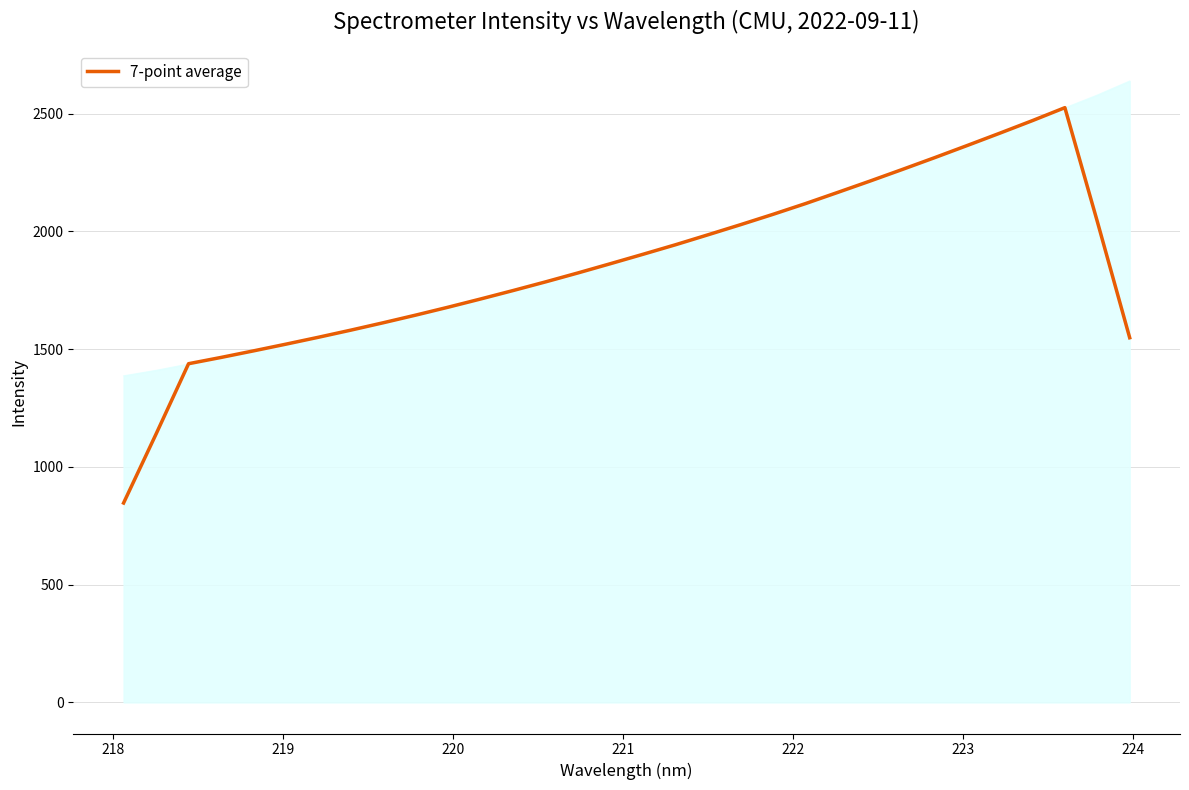

What is the maximum value for 7-point average?

2524.9